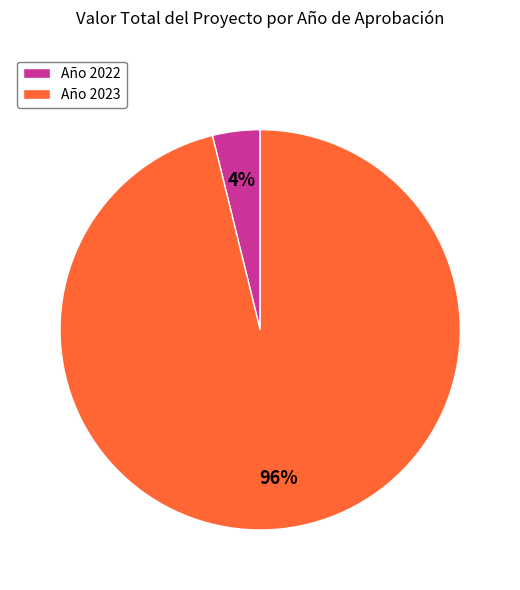

Is it true that Año 2022 is 4% of the pie?

True